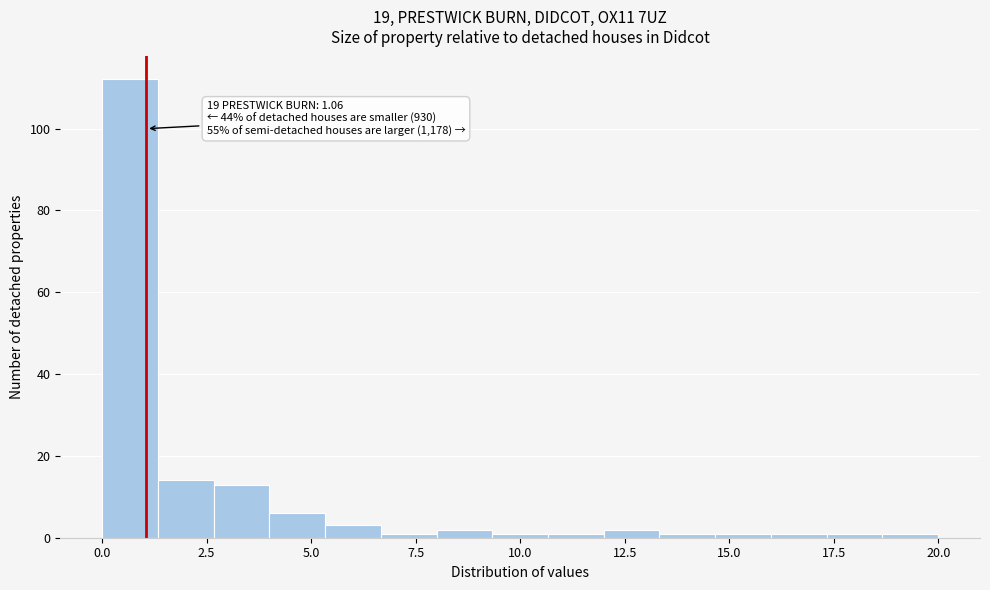

Around what value on the x-axis is the tallest bar? Give the approximate position of its centre, as read against the axis.

0.5